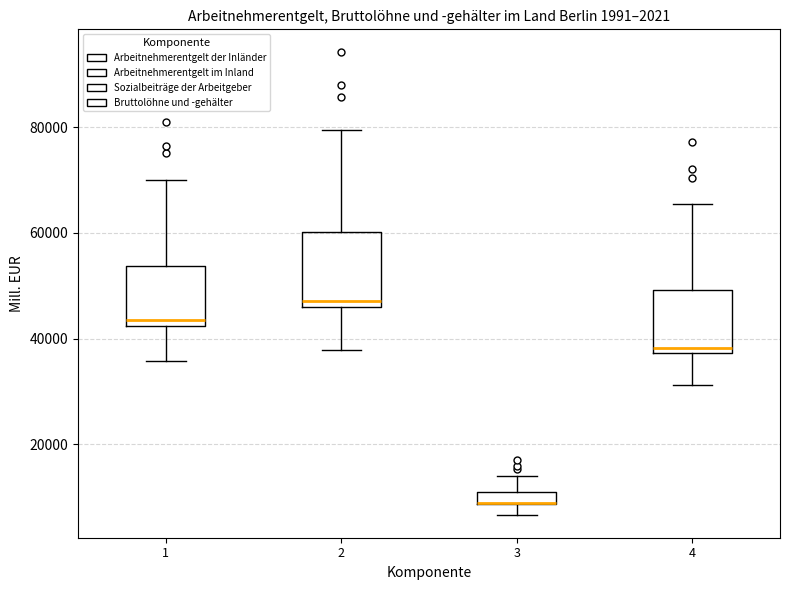

Which box is the tallest, from its lower edge to its upper edge?

2